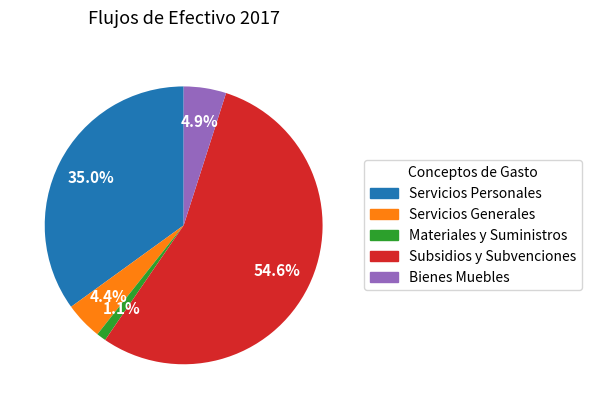

Which category has the smallest portion of the pie?

Materiales y Suministros